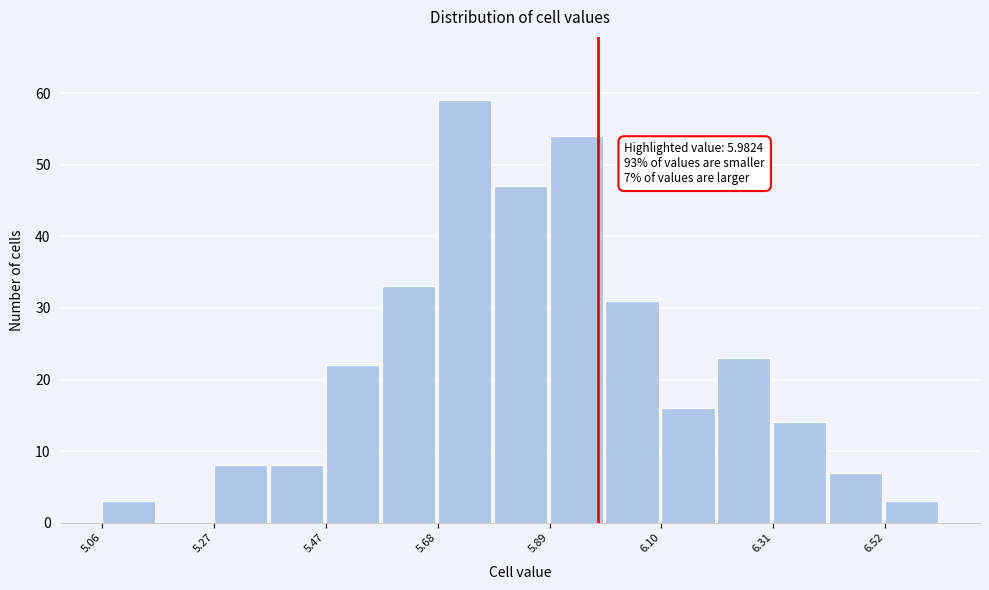

Around what value on the x-axis is the tallest bar? Give the approximate position of its centre, as read against the axis.

5.75